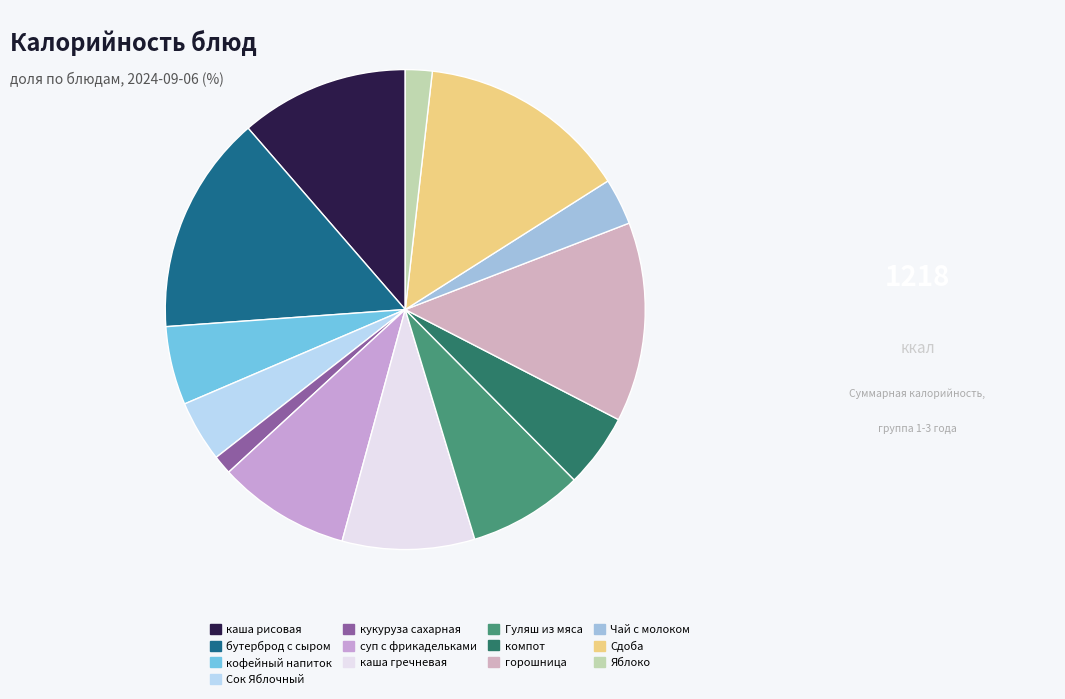

Count the number of slices in the pie.

13